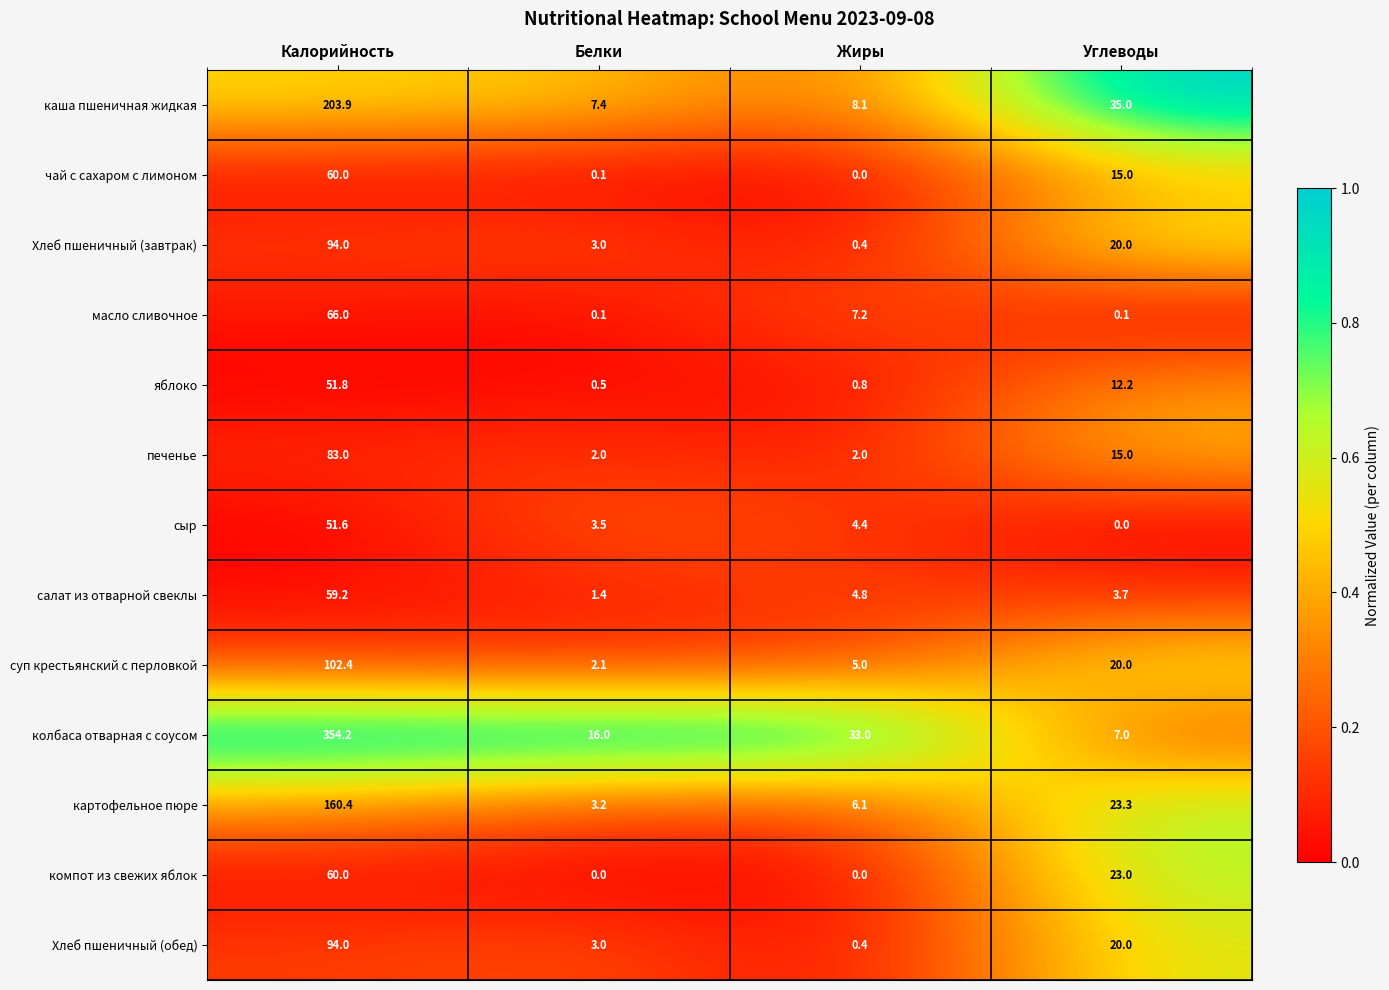

The value of сыр at Углеводы is 34.2. True or false?

False